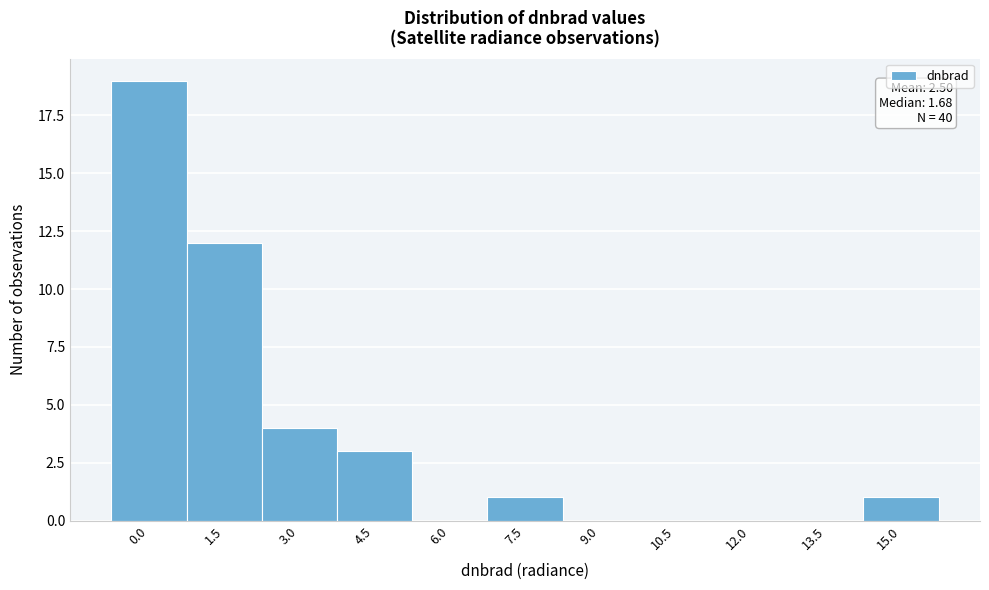

Reading left to right, extract all data points from this chart.

0.0=19	1.5=12	3.0=4	4.5=3	6.0=0	7.5=1	9.0=0	10.5=0	12.0=0	13.5=0	15.0=1